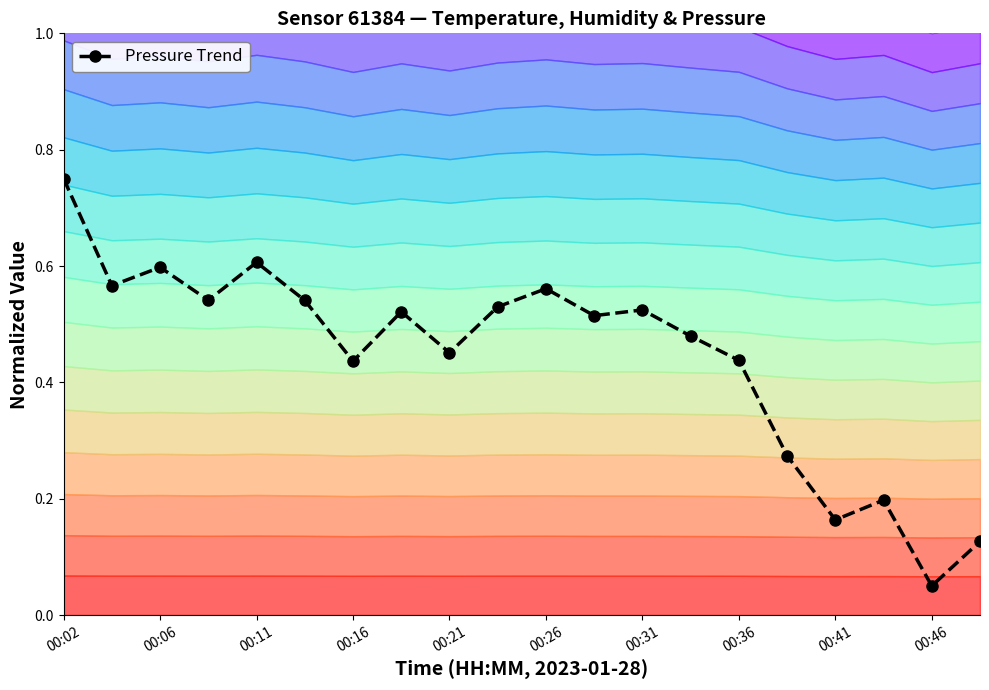

At which label is Pressure Trend closest to 0?

00:46